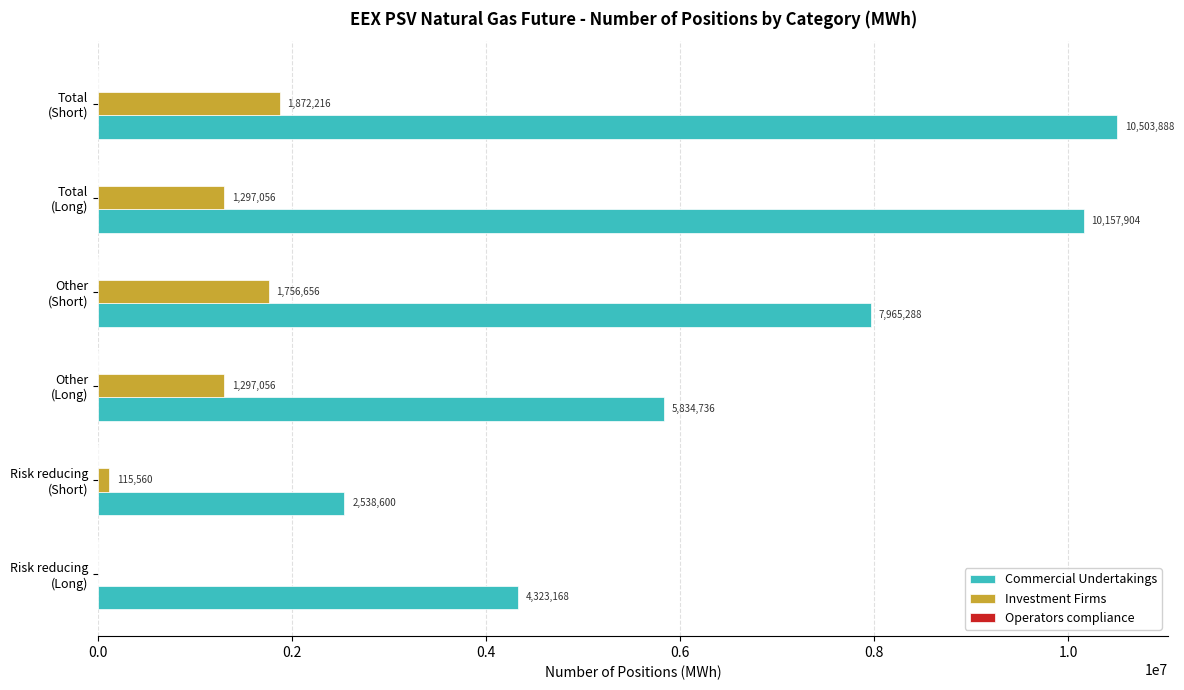

What is the maximum value shown in the chart?

10503888